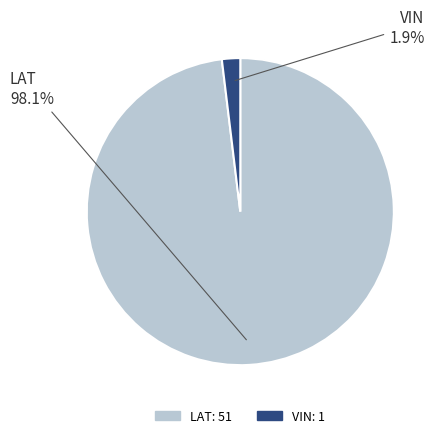

To the nearest percent, what is the difference between the VIN and LAT slice percentages?

96%